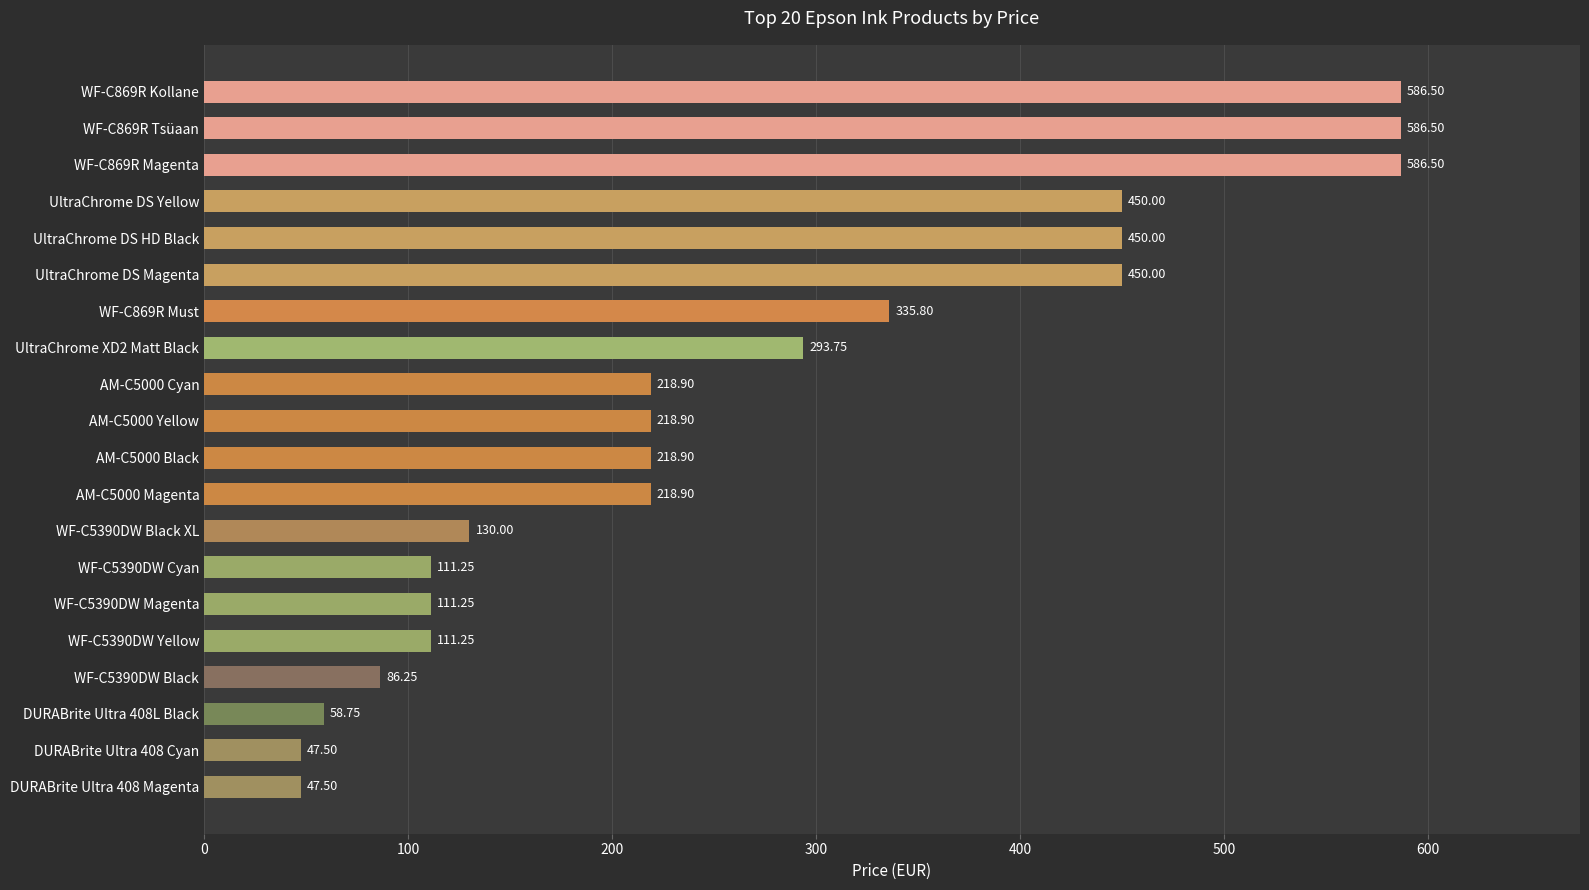

What is the difference between the maximum and minimum values?

539.0